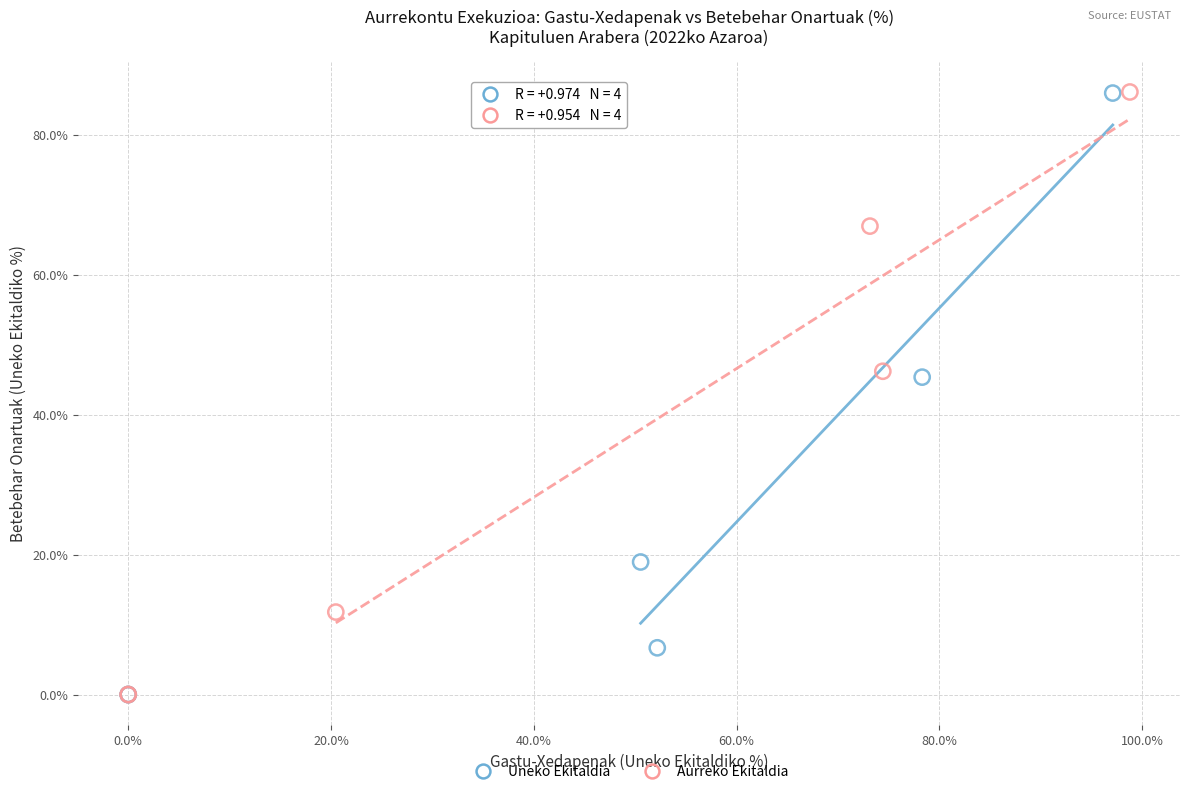

Which series has the largest Y range (max minus min)?

Aurreko Ekitaldia